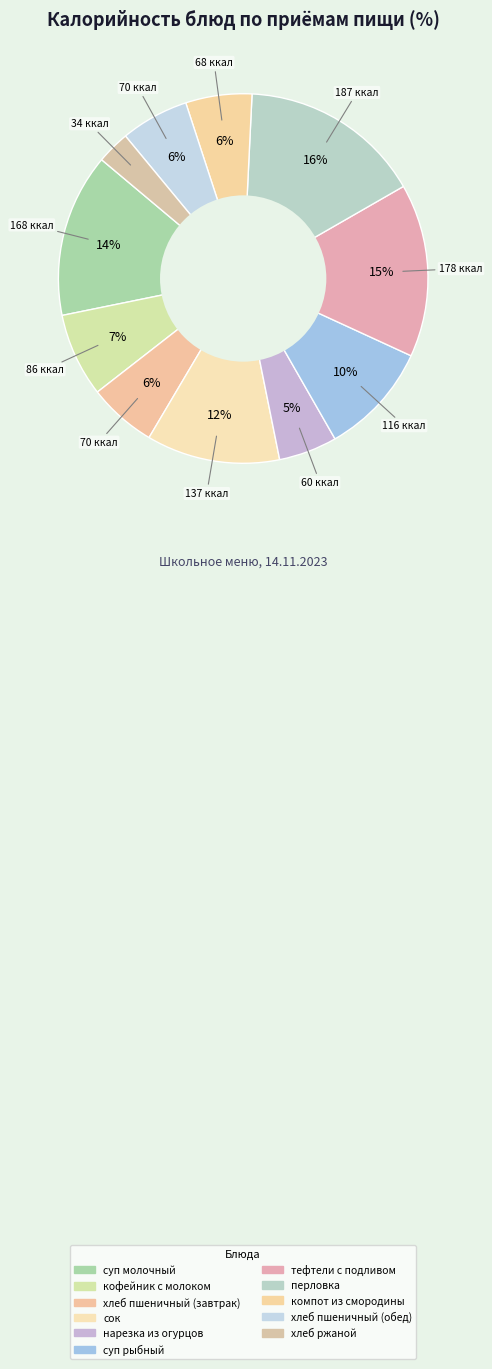

Does тефтели с подливом represent more than half of the total?

No